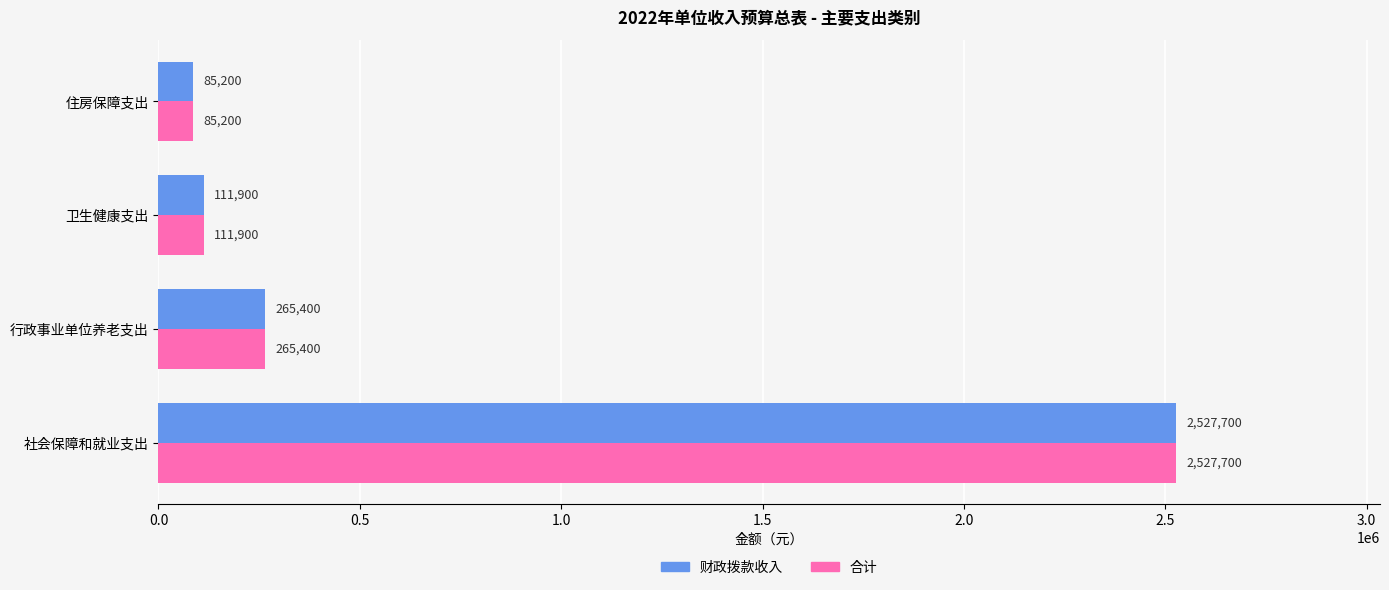

What are all the series names shown in the legend?

财政拨款收入, 合计